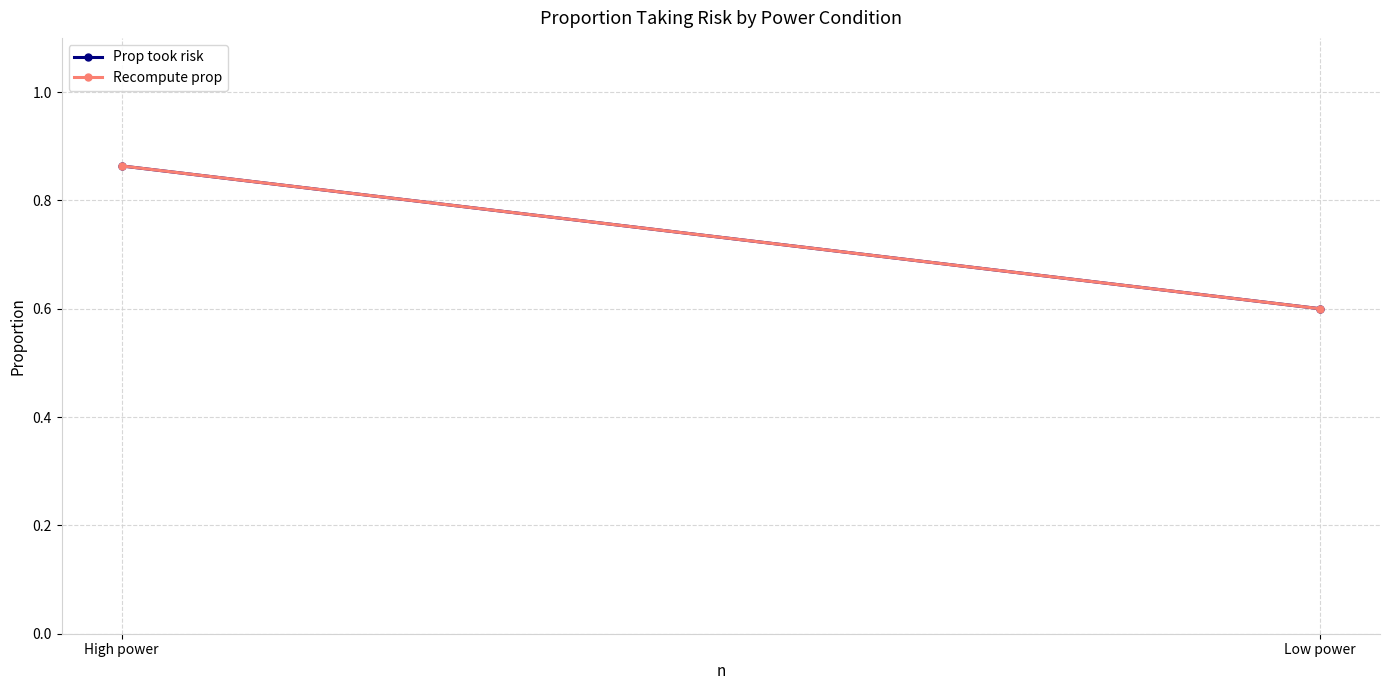

What is the difference between the maximum and minimum values in the Recompute prop series?

0.3